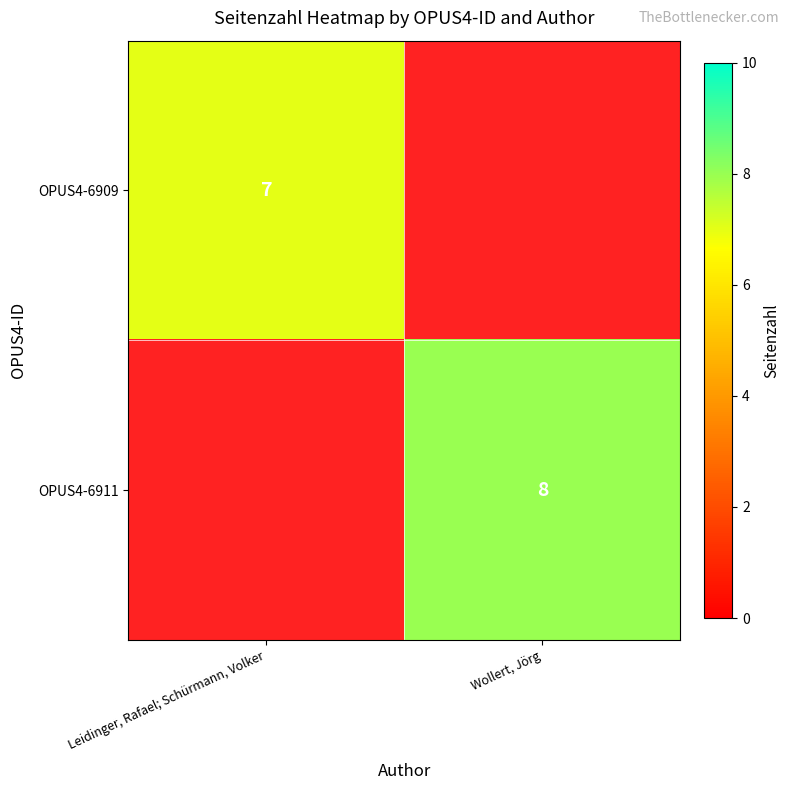

The OPUS4-6911 series shows 5 at Wollert, Jörg. True or false?

False